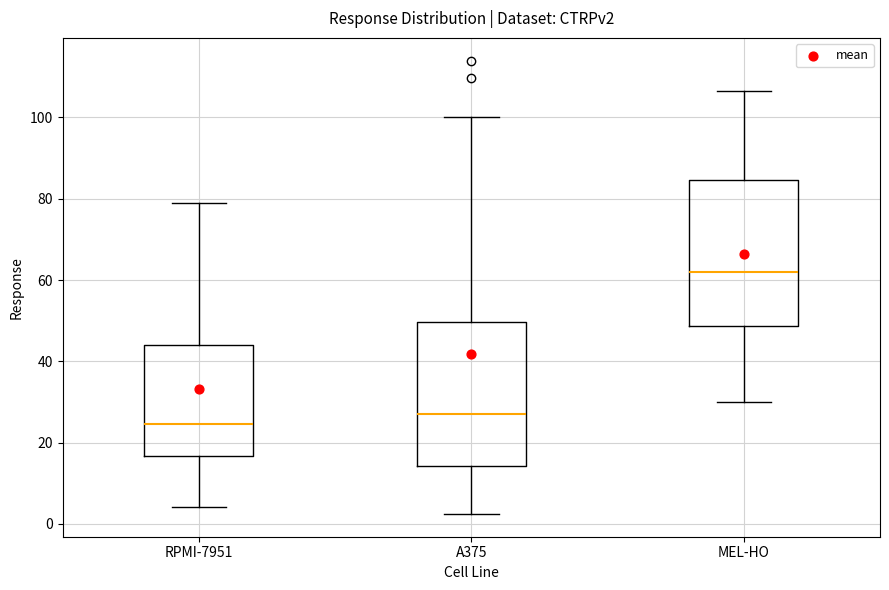

Where is the lower edge of the box for A375 on the y-axis? The values are not printed on the chart, so give them approximately, as read against the axis.

14